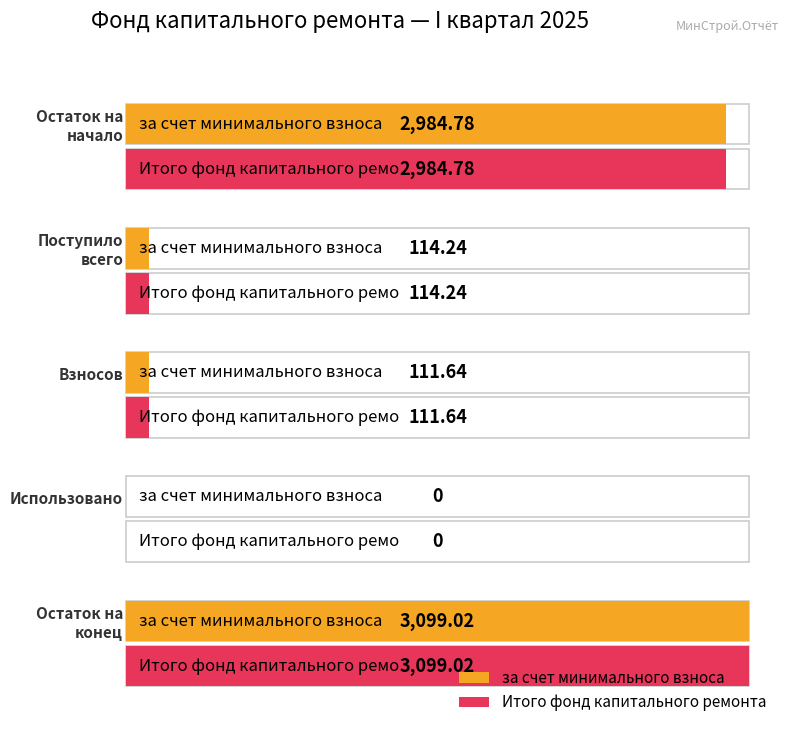

True or false: за счет минимального взноса has a value of 4926.3 at Остаток на начало.

False